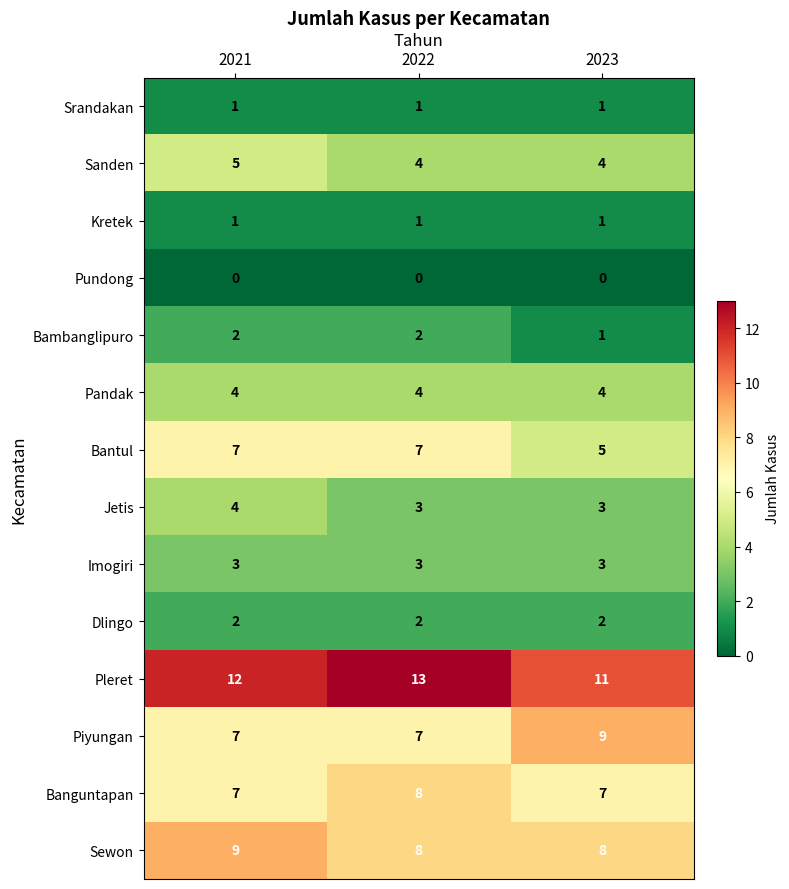

What is the greatest value displayed?

13